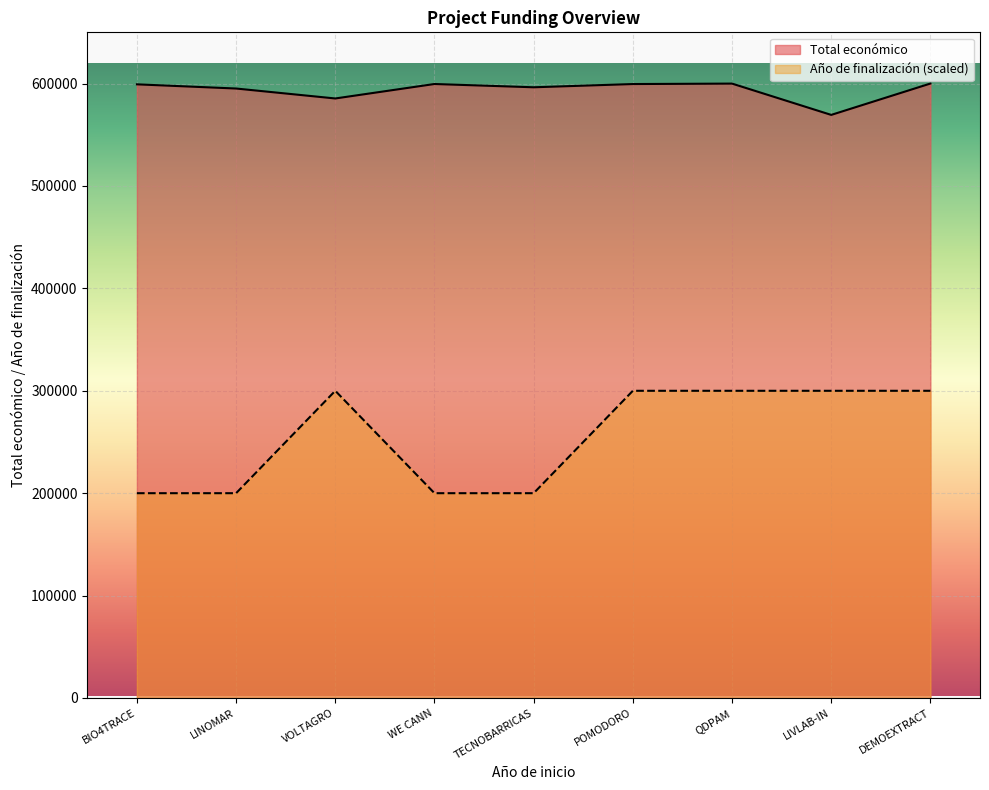

Does the chart display data point markers on the line(s)?

No